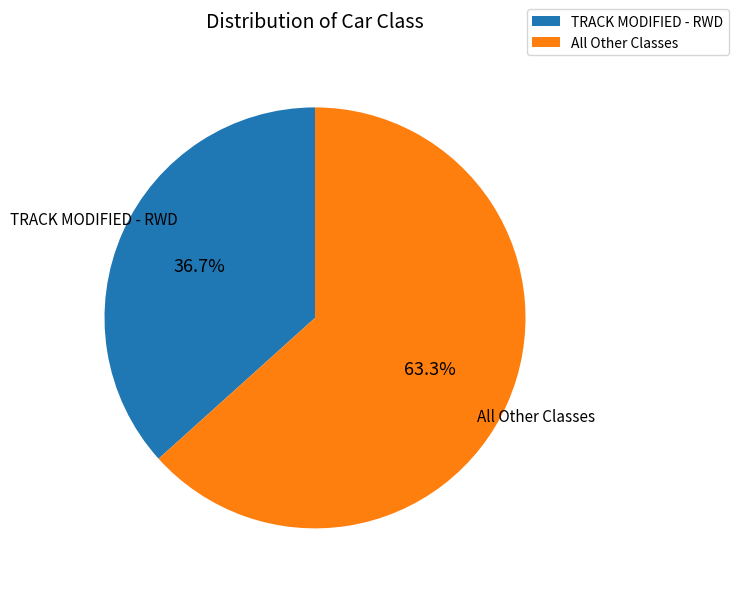

Which has a higher value, TRACK MODIFIED - RWD or All Other Classes?

All Other Classes